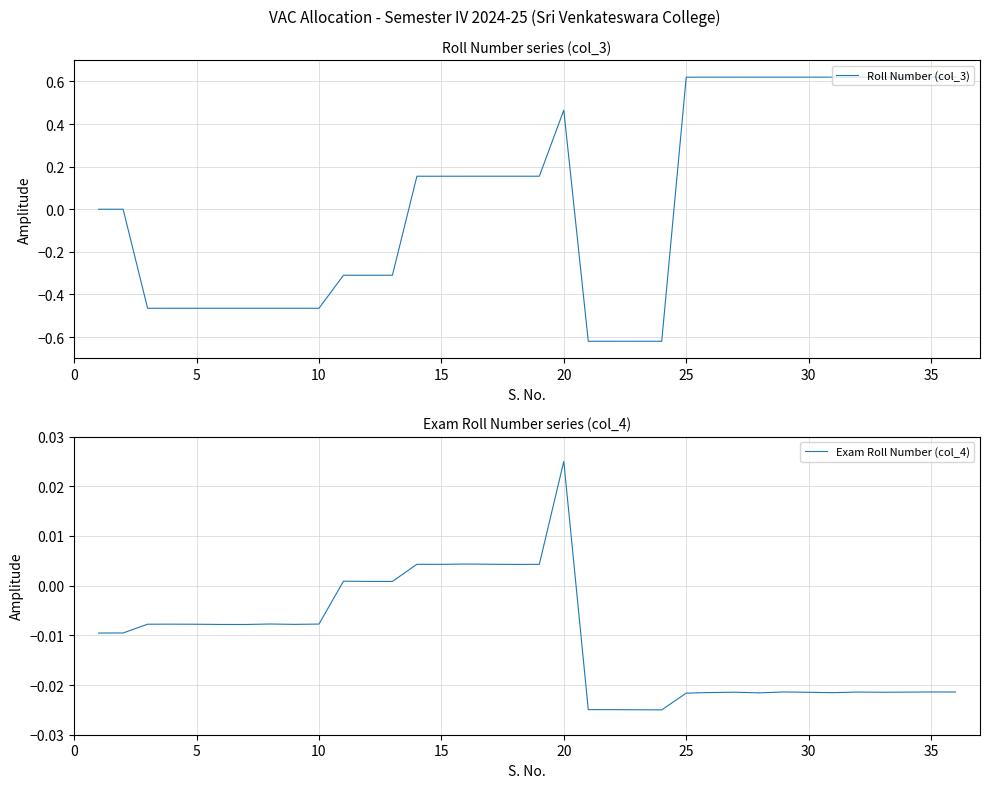

How many times do Exam Roll Number (col_4) and Roll Number (col_3) cross each other?

4